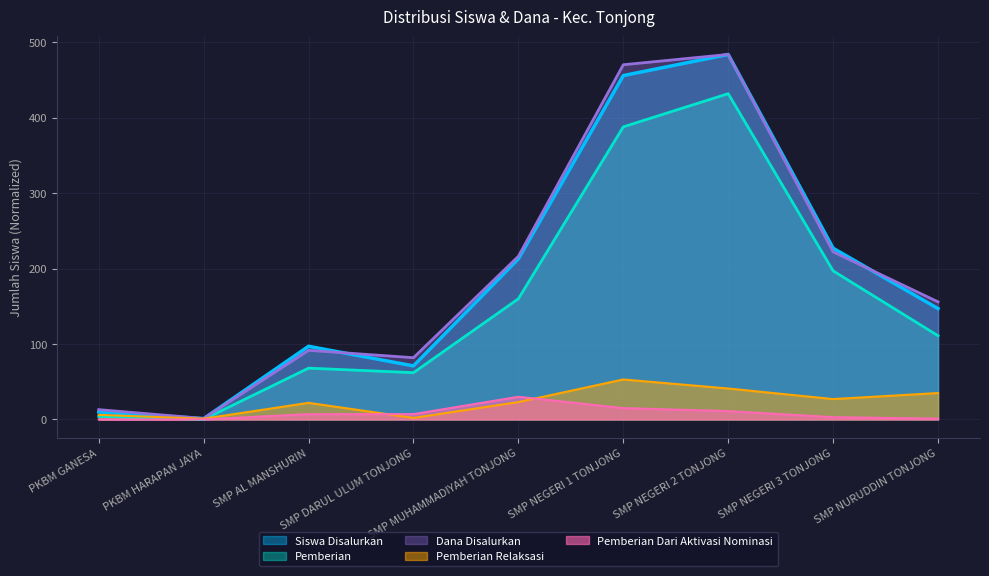

What is the average value of the Pemberian series?

158.0